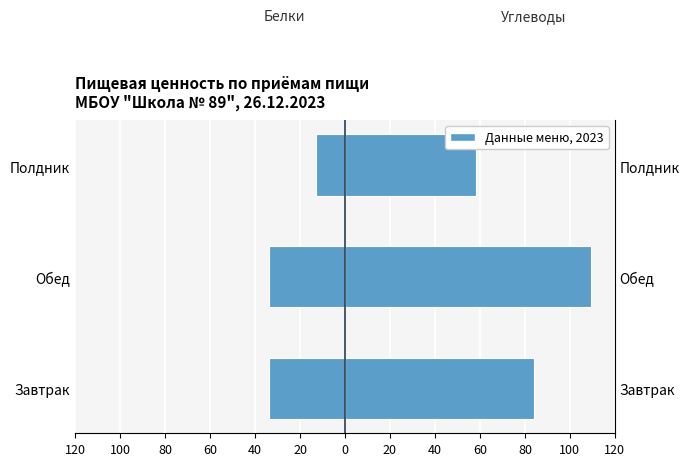

What is the total value across all series at Полдник?

45.3